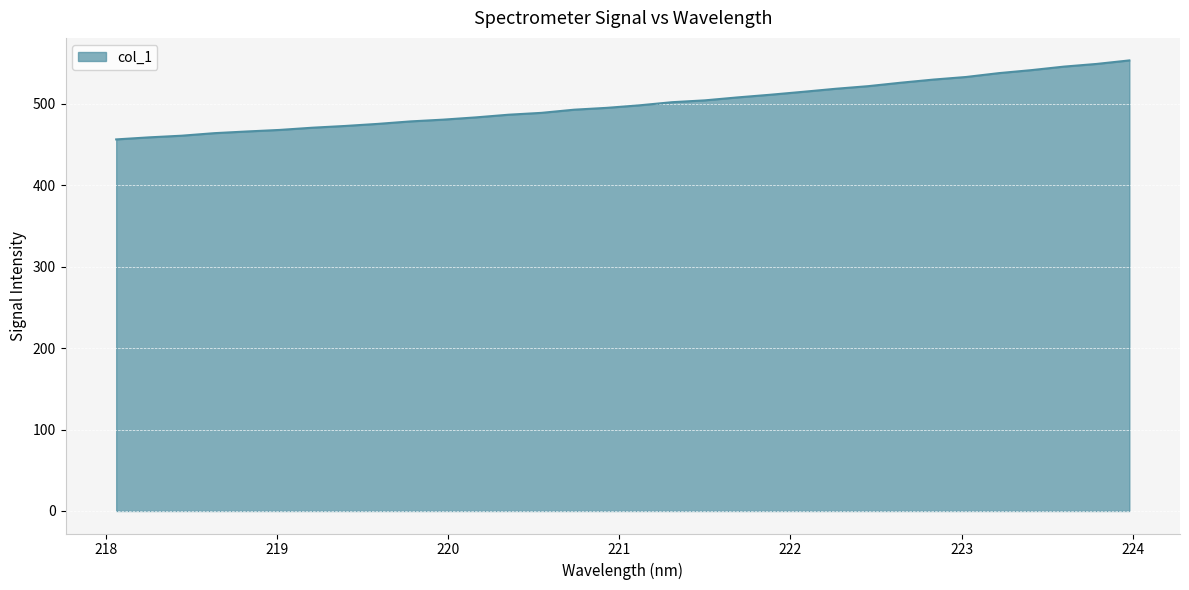

What is the difference between the maximum and minimum values?

97.0